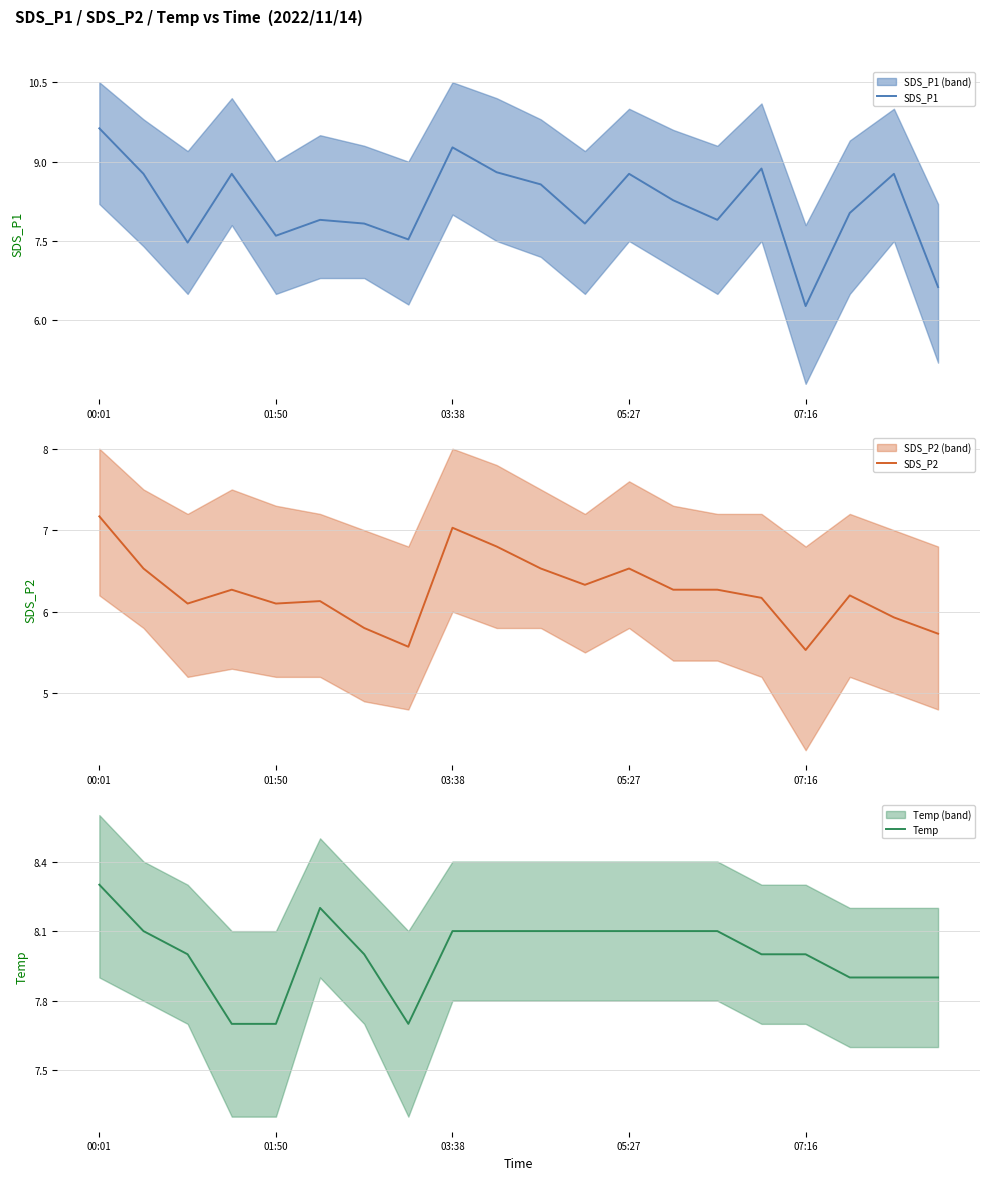

Which series has the largest range (max minus min)?

SDS_P1